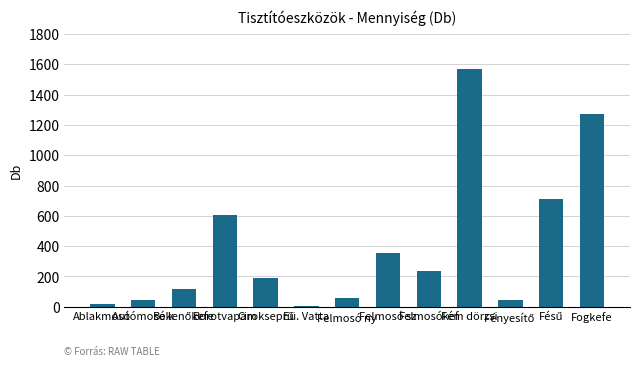

What is the sum of all values?

5224